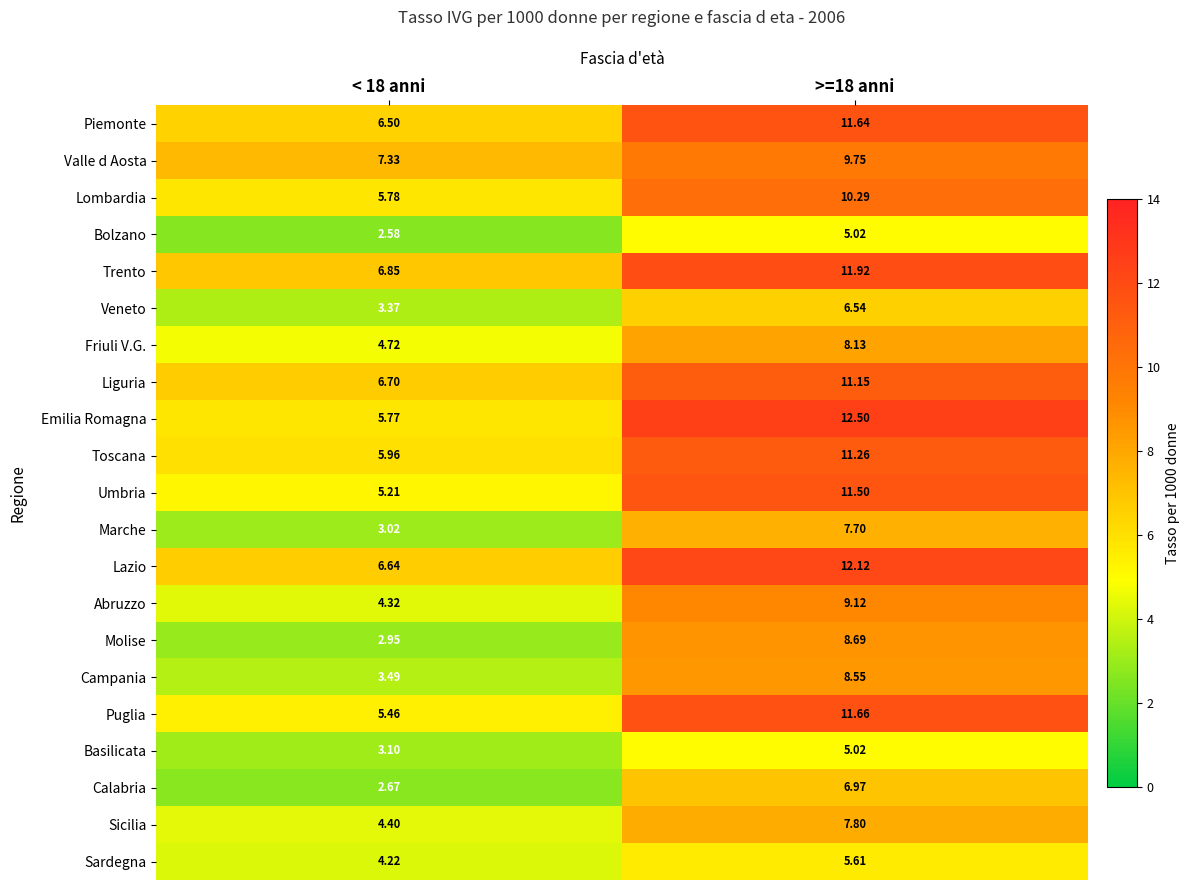

Which label corresponds to the largest value in the chart?

>=18 anni